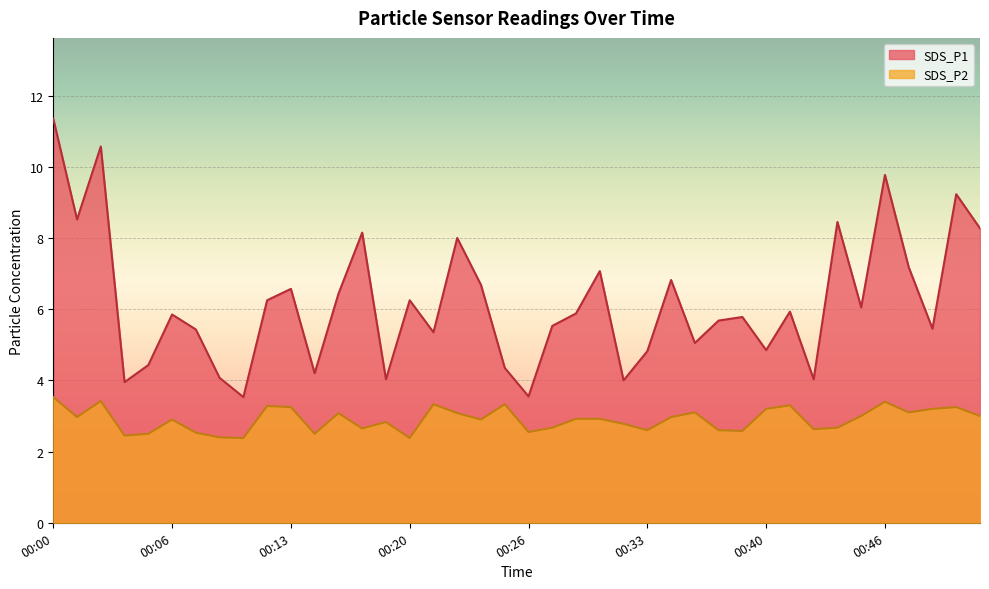

The SDS_P2 series shows 3.3 at 00:21. True or false?

True